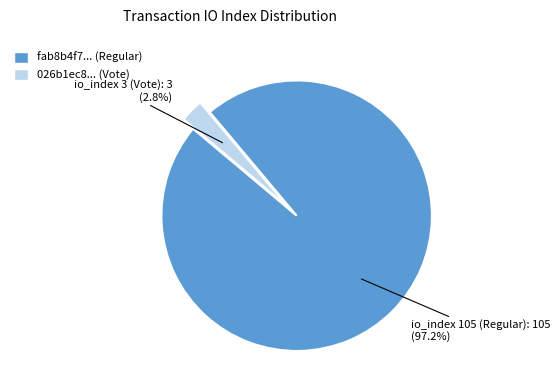

Is there any slice that represents more than half of the pie?

Yes